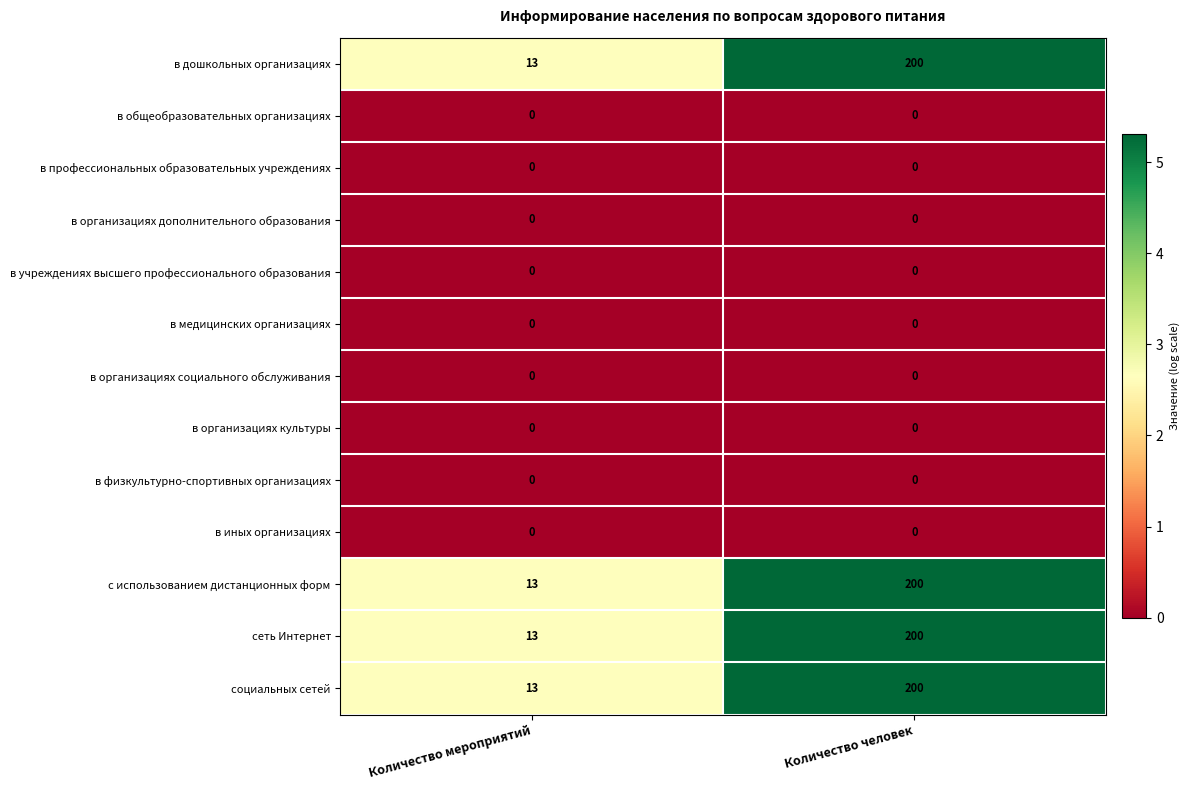

Which label corresponds to the largest value in the chart?

Количество человек